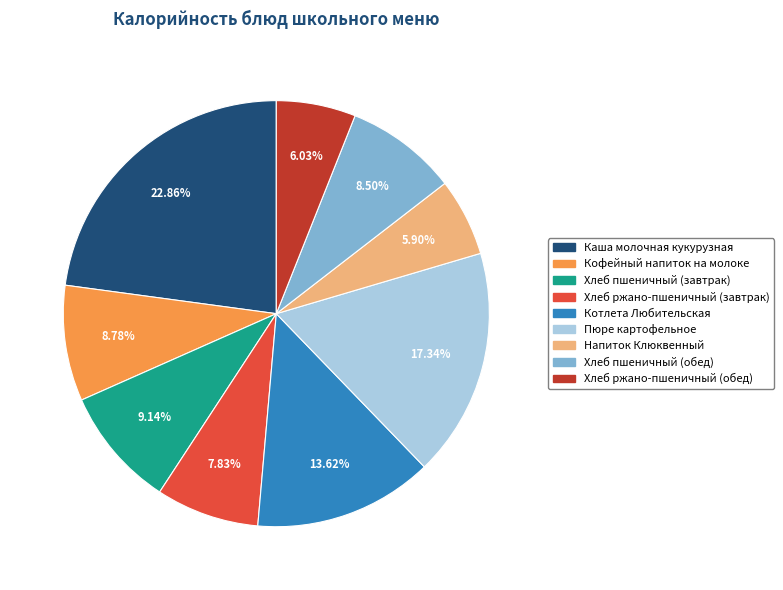

Count the number of slices in the pie.

9